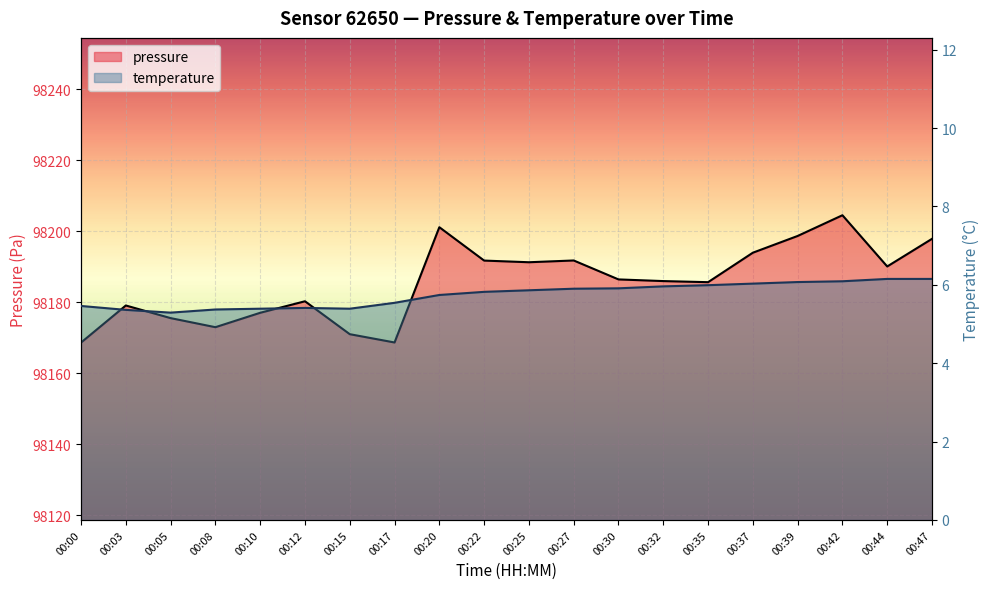

Reading right to left, what are all the values shown in this chart?

pressure: 98197.9	98190.1	98204.5	98198.7	98194.0	98185.7	98186.0	98186.4	98191.8	98191.3	98191.8	98201.2	98168.7	98171.0	98180.3	98177.0	98173.0	98175.5	98179.1	98168.6
temperature: 6.2	6.2	6.1	6.1	6.0	6.0	6.0	5.9	5.9	5.9	5.8	5.7	5.5	5.4	5.4	5.4	5.4	5.3	5.4	5.5